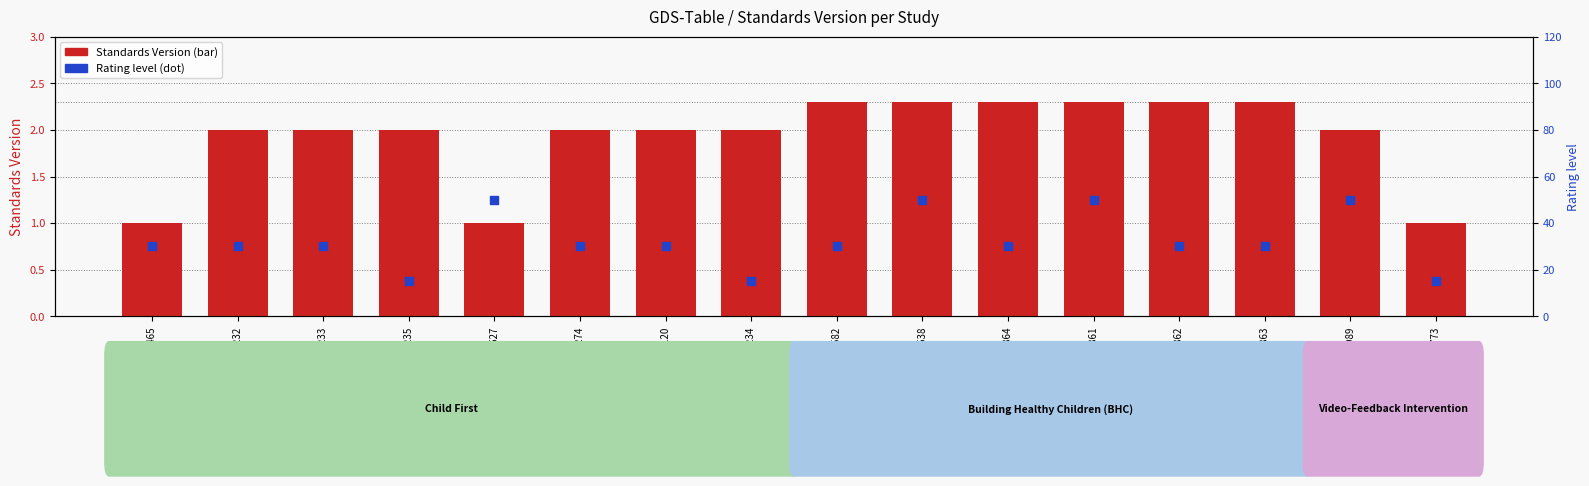

What is the total value across all series at WWHV095233?

32.0